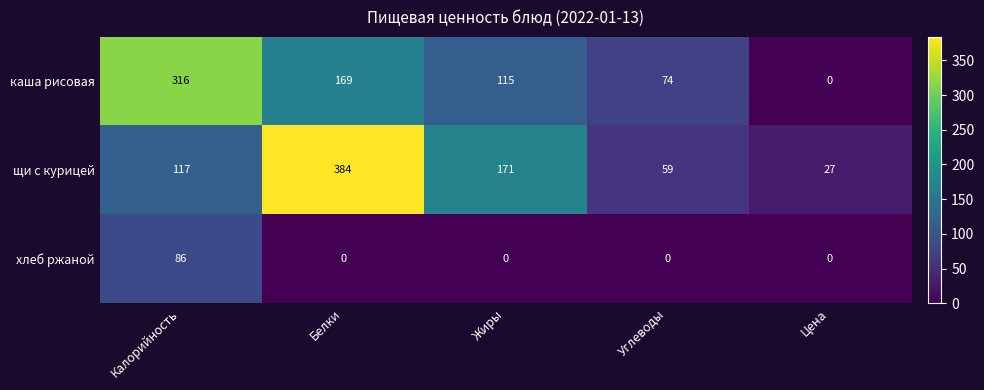

Is it true that каша рисовая equals 169 at Белки?

True